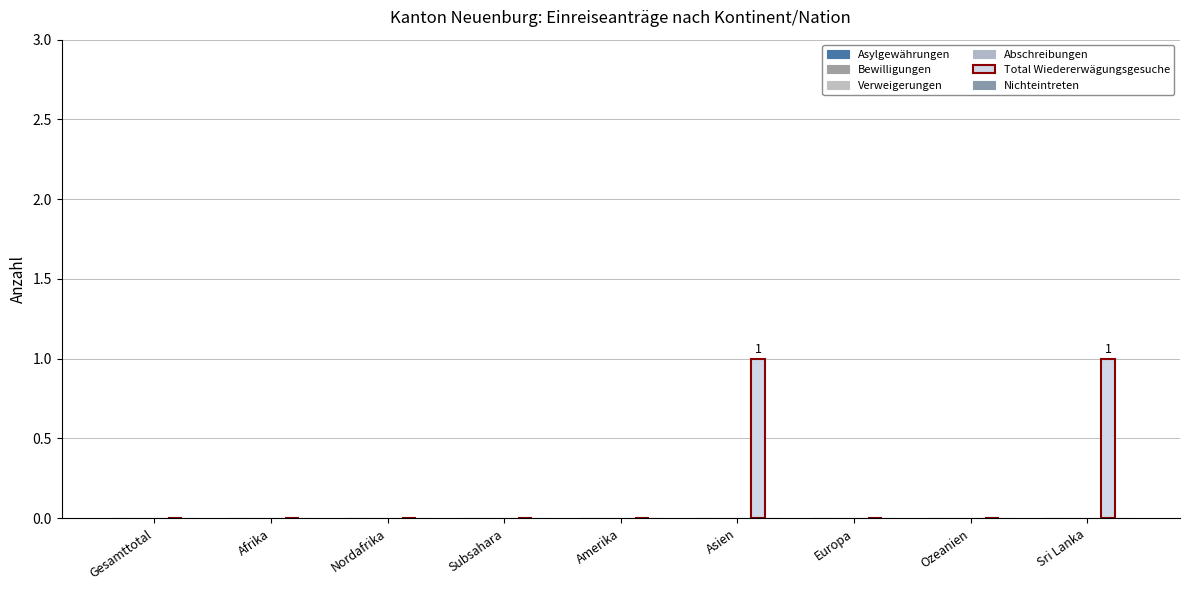

Reading left to right, extract all data points from this chart.

Asylgewährungen: 0	0	0	0	0	0	0	0	0
Bewilligungen: 0	0	0	0	0	0	0	0	0
Verweigerungen: 0	0	0	0	0	0	0	0	0
Abschreibungen: 0	0	0	0	0	0	0	0	0
Total Wiedererwägungsgesuche: 0	0	0	0	0	1	0	0	1
Nichteintreten: 0	0	0	0	0	0	0	0	0